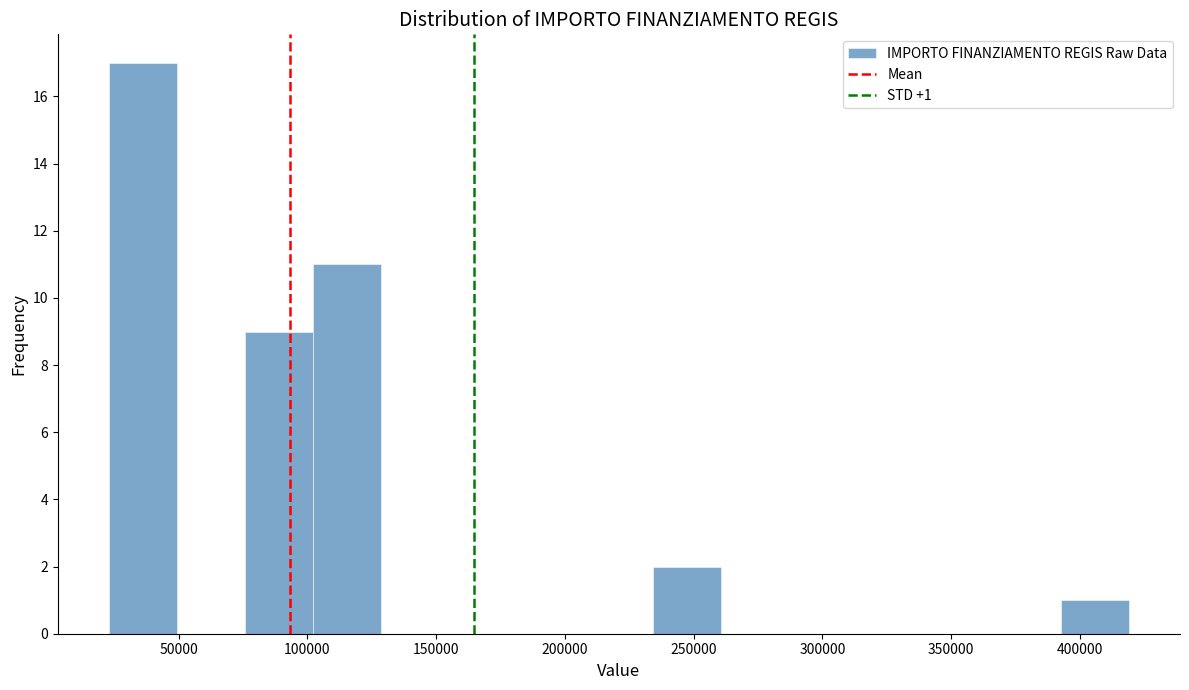

Which range on the x-axis has the tallest bar?

25000 to 50000